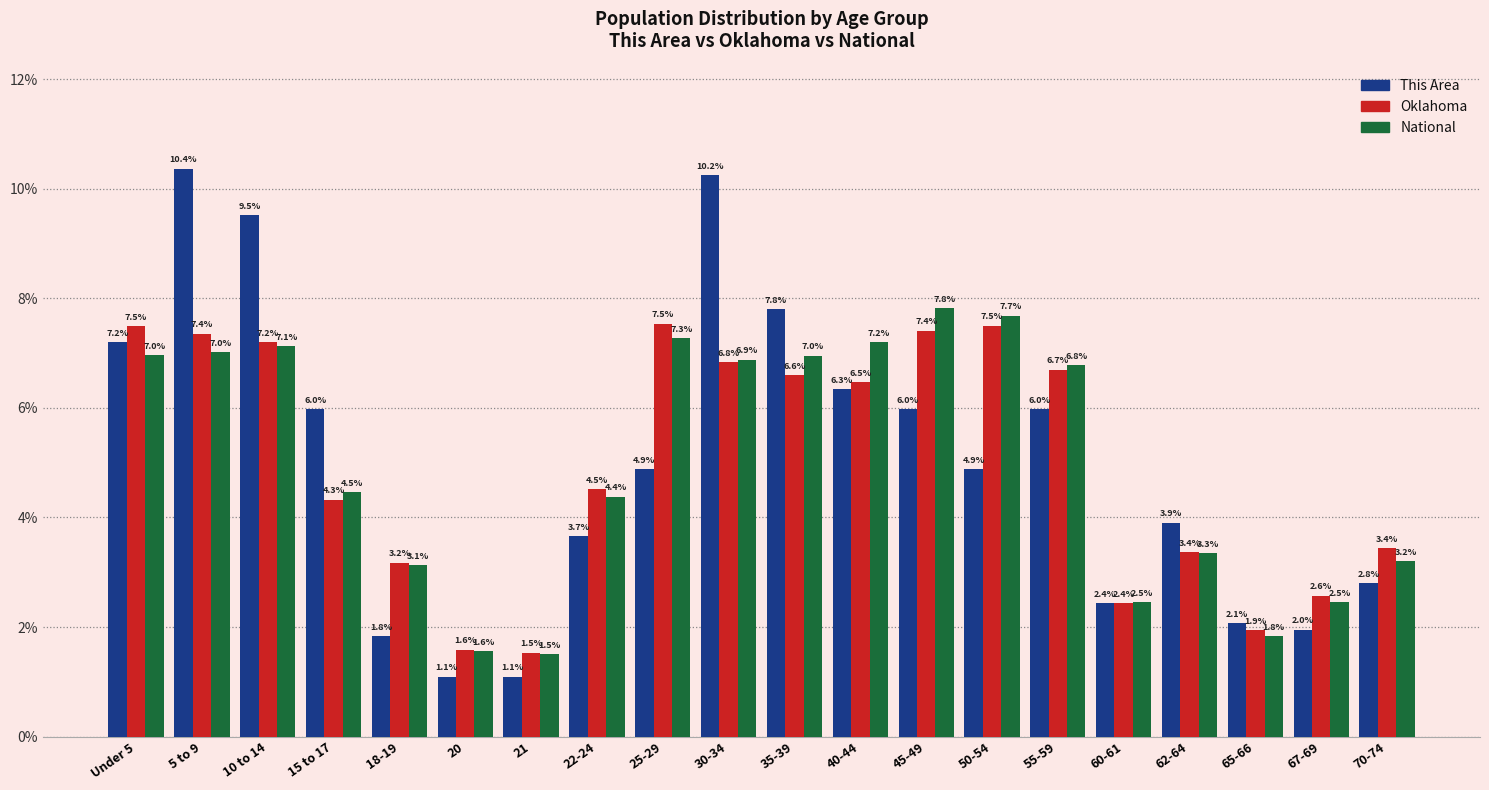

Reading left to right, list all the values displayed in this chart.

This Area: 7.2	10.4	9.5	6.0	1.8	1.1	1.1	3.7	4.9	10.2	7.8	6.3	6.0	4.9	6.0	2.4	3.9	2.1	2.0	2.8
Oklahoma: 7.5	7.4	7.2	4.3	3.2	1.6	1.5	4.5	7.5	6.8	6.6	6.5	7.4	7.5	6.7	2.4	3.4	1.9	2.6	3.4
National: 7.0	7.0	7.1	4.5	3.1	1.6	1.5	4.4	7.3	6.9	7.0	7.2	7.8	7.7	6.8	2.5	3.3	1.8	2.5	3.2